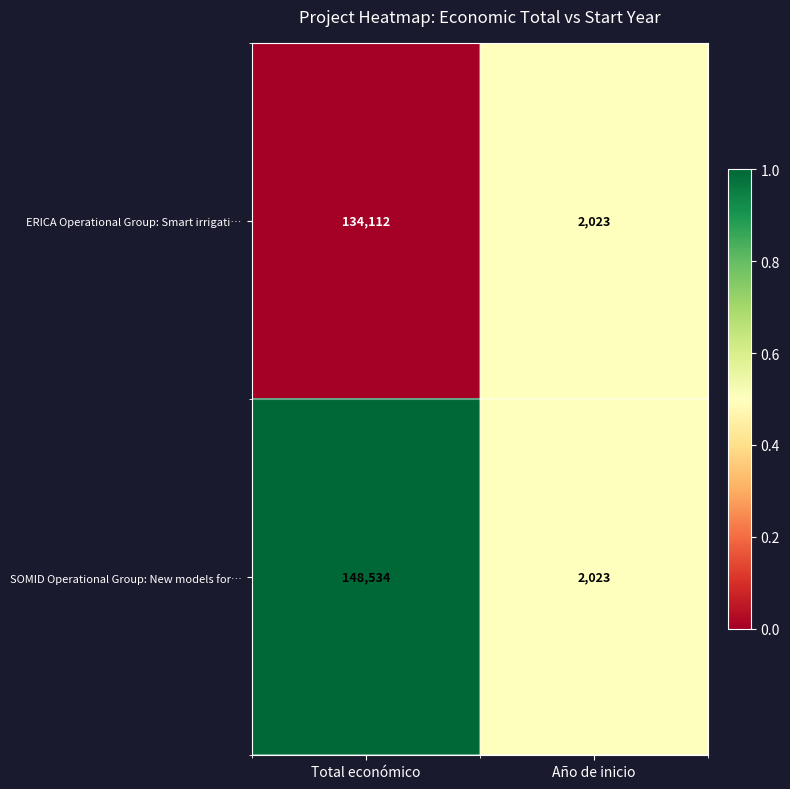

Which category has the lowest value in the ERICA Operational Group: Smart irrigati… series?

Año de inicio